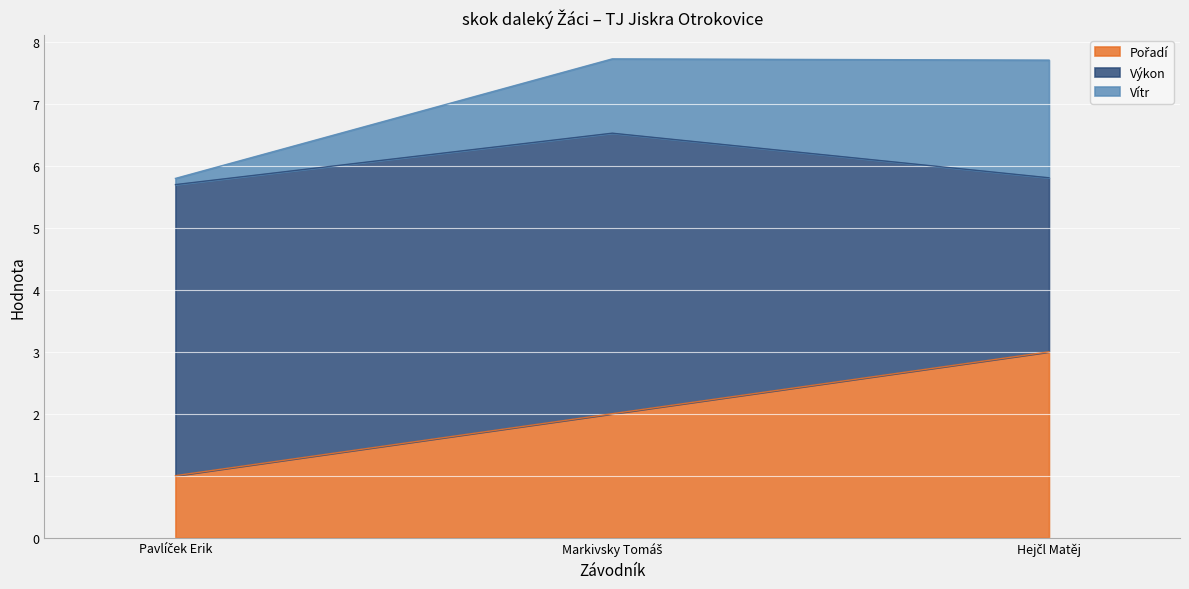

Which category has the highest value in the Pořadí series?

Hejčl Matěj